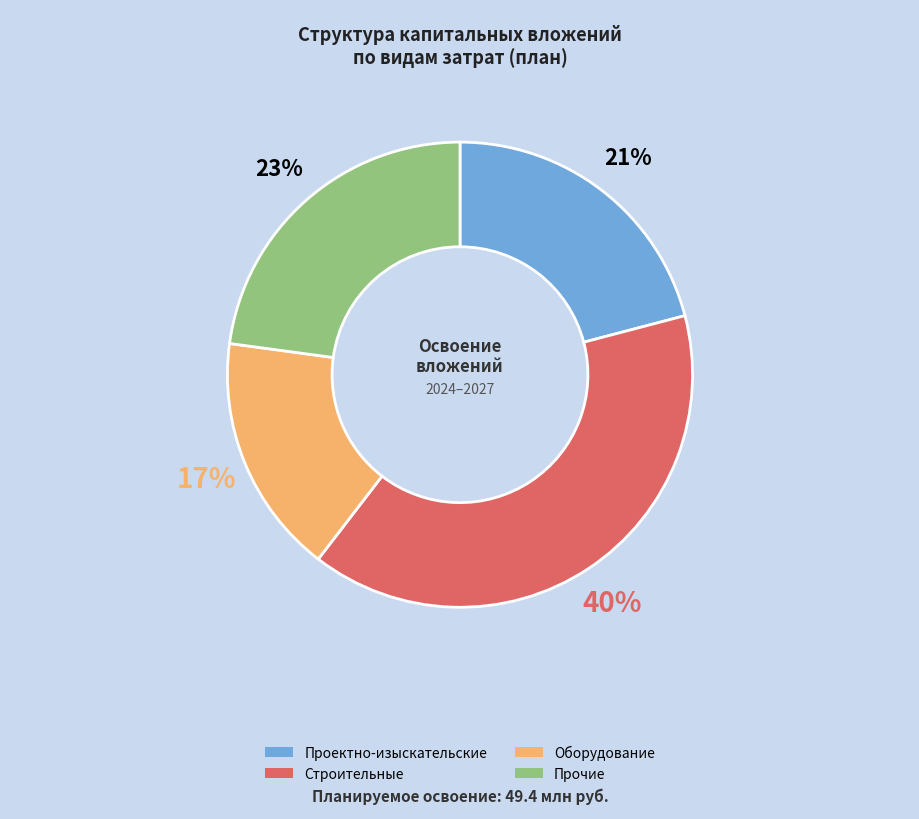

Is it true that Строительные is 25% of the pie?

False